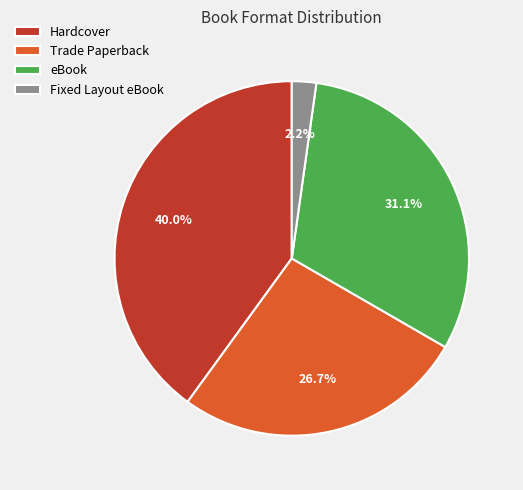

To the nearest percent, what percentage of the pie is eBook?

31%